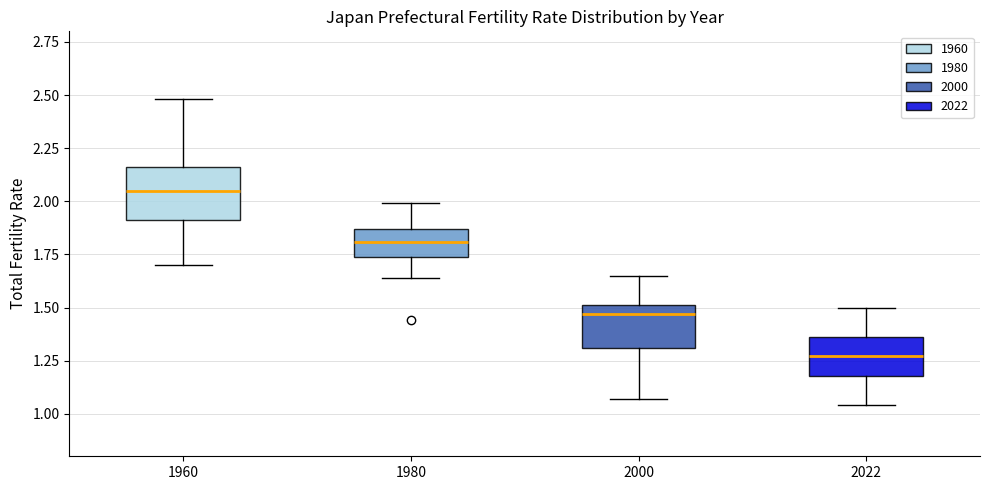

Where is the upper edge of the box at x = 2000 on the y-axis? The values are not printed on the chart, so give them approximately, as read against the axis.

1.50